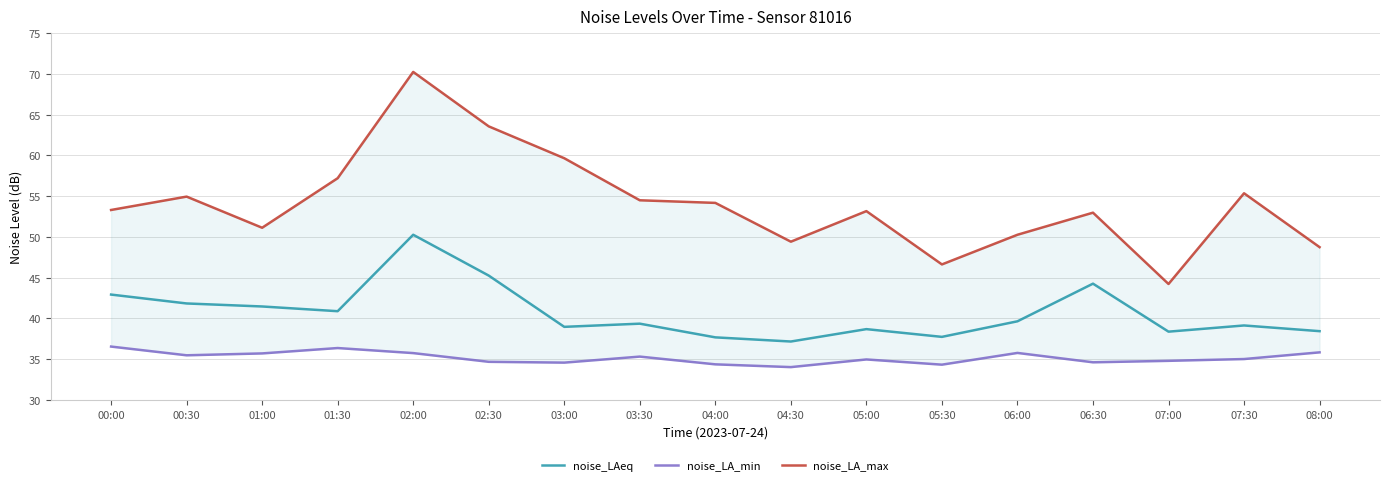

Reading right to left, extract all data points from this chart.

noise_LAeq: 38.4	39.1	38.4	44.3	39.6	37.7	38.7	37.2	37.7	39.4	39.0	45.2	50.3	40.9	41.5	41.8	42.9
noise_LA_min: 35.8	35.0	34.8	34.6	35.8	34.3	35.0	34.0	34.4	35.3	34.6	34.7	35.7	36.4	35.7	35.5	36.5
noise_LA_max: 48.7	55.4	44.2	53.0	50.3	46.6	53.2	49.4	54.2	54.5	59.6	63.6	70.2	57.2	51.1	54.9	53.3